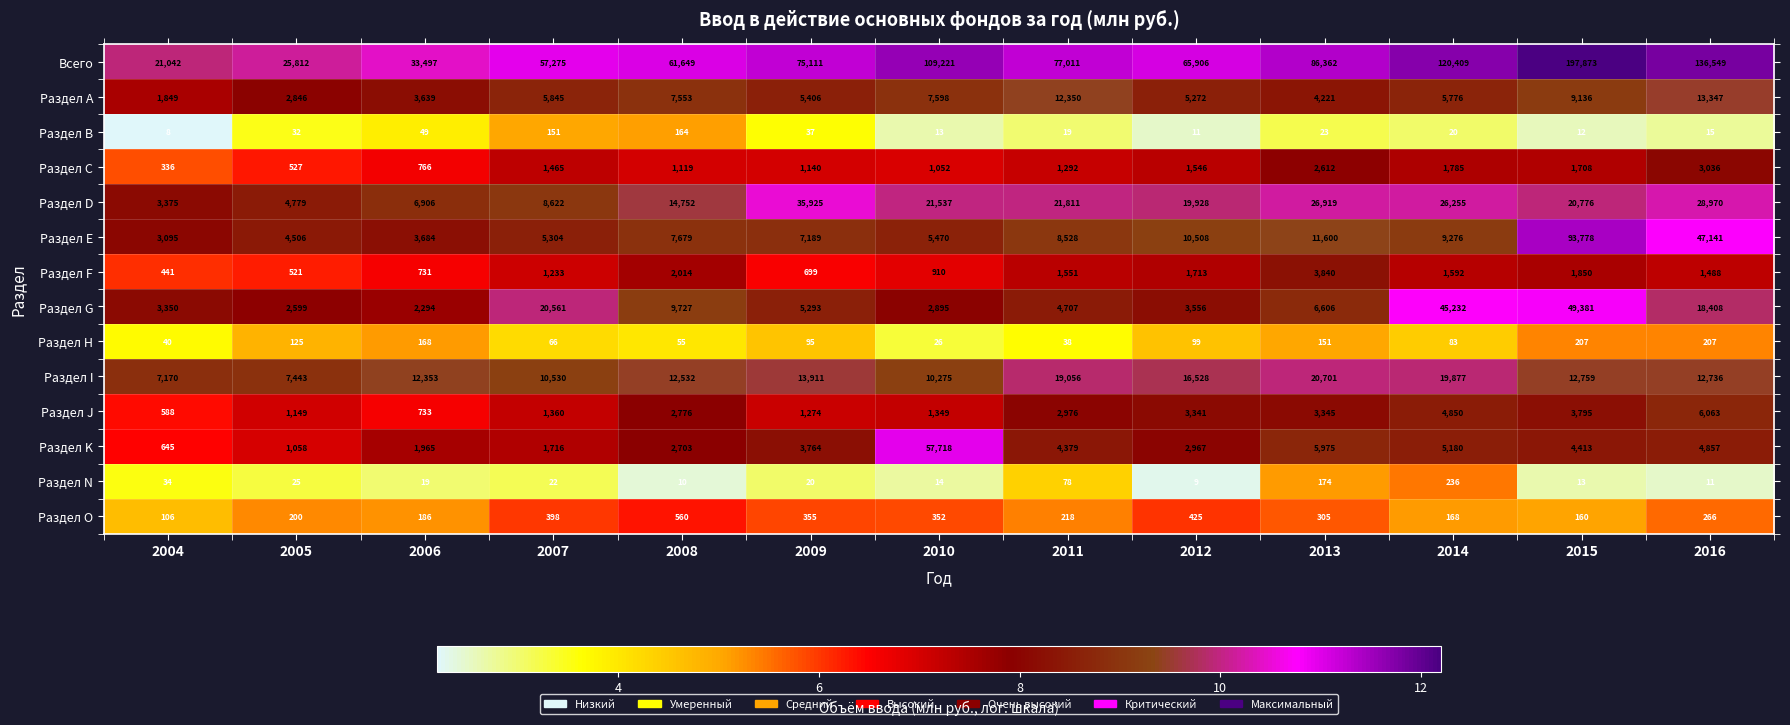

What is the difference between the maximum and second lowest values in the Раздел O series?

400